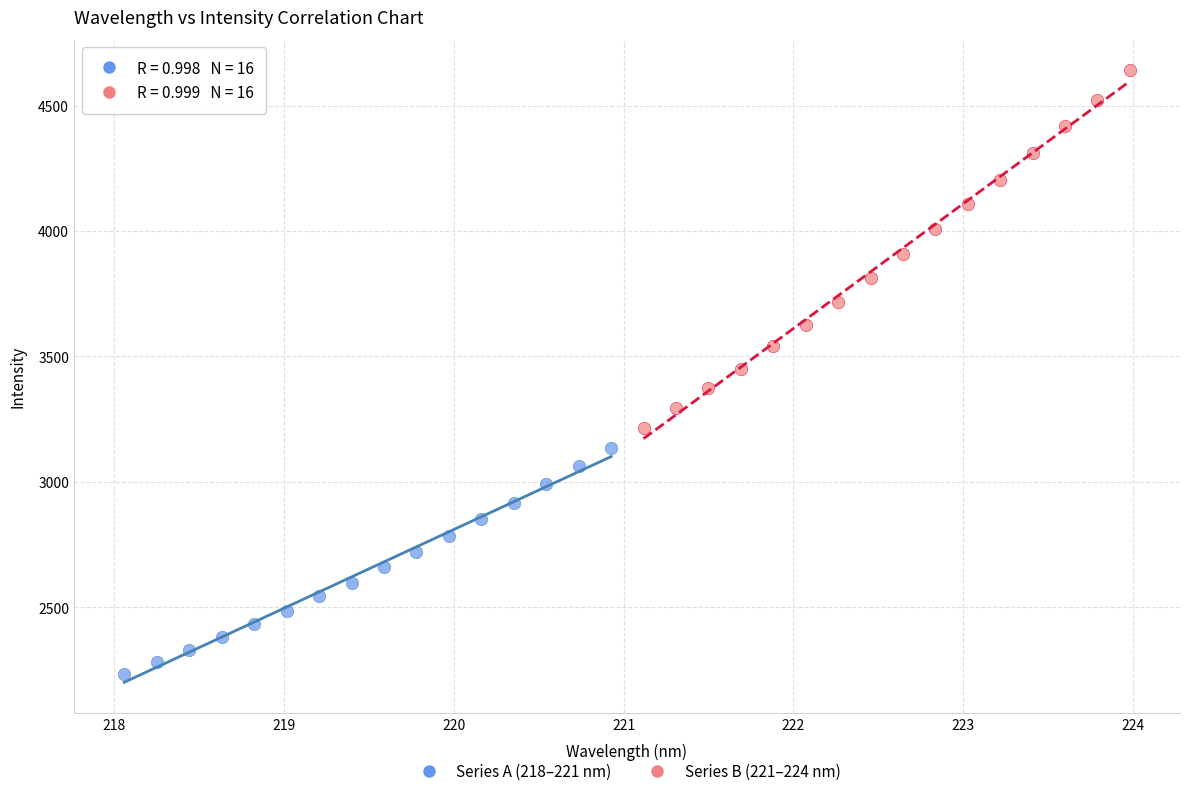

Which series reaches the maximum Y coordinate?

Series B (221–224 nm)